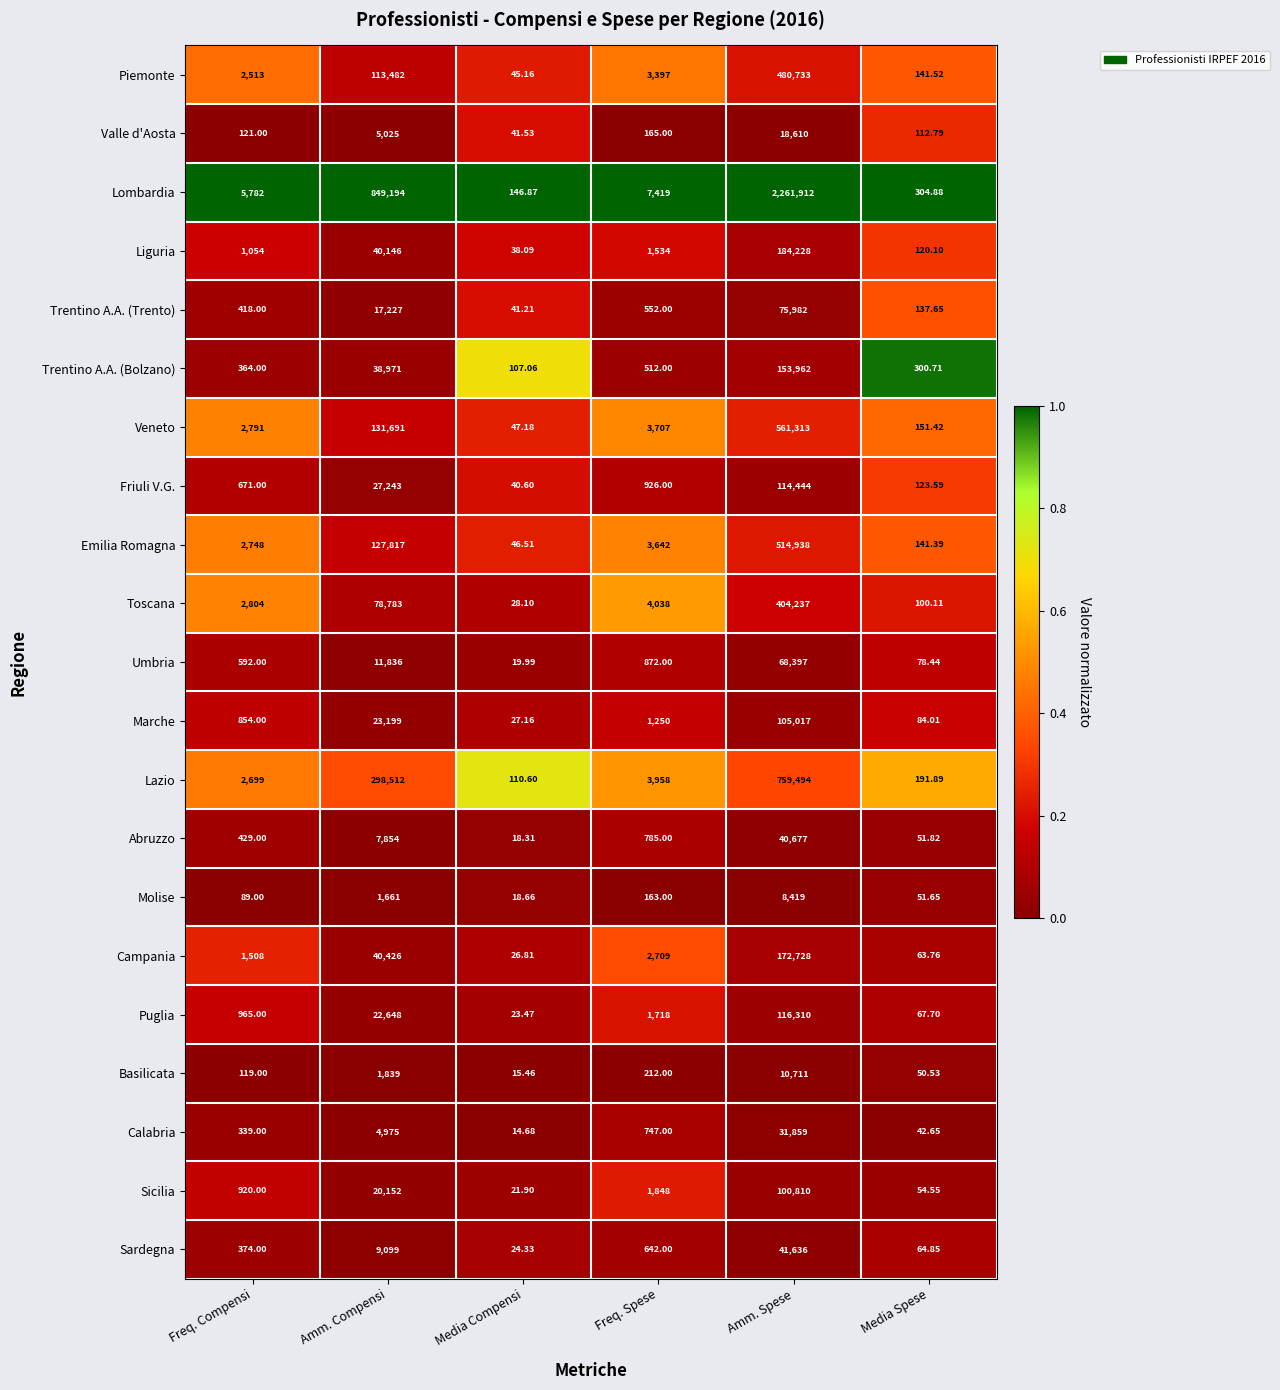

Count the number of data series in this chart.

21